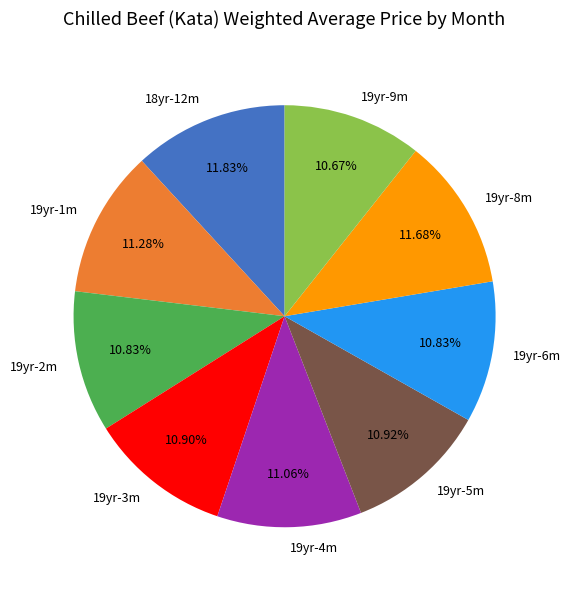

Do 19yr-2m and 19yr-8m together represent more than half of the pie?

No